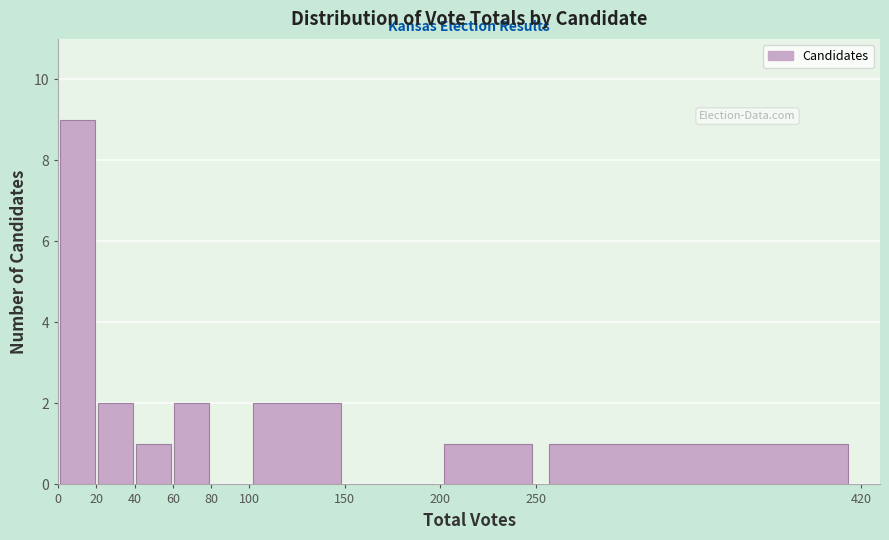

Reading left to right, transcribe this chart: for each bar, give the range it covers on the x-axis and its height. The values are not printed on the chart, so give them approximately, as read against the axis.

0 to 20: 9
20 to 40: 2
40 to 60: 1
60 to 80: 2
80 to 100: 0
100 to 150: 2
150 to 200: 0
200 to 250: 1
250 to 420: 1